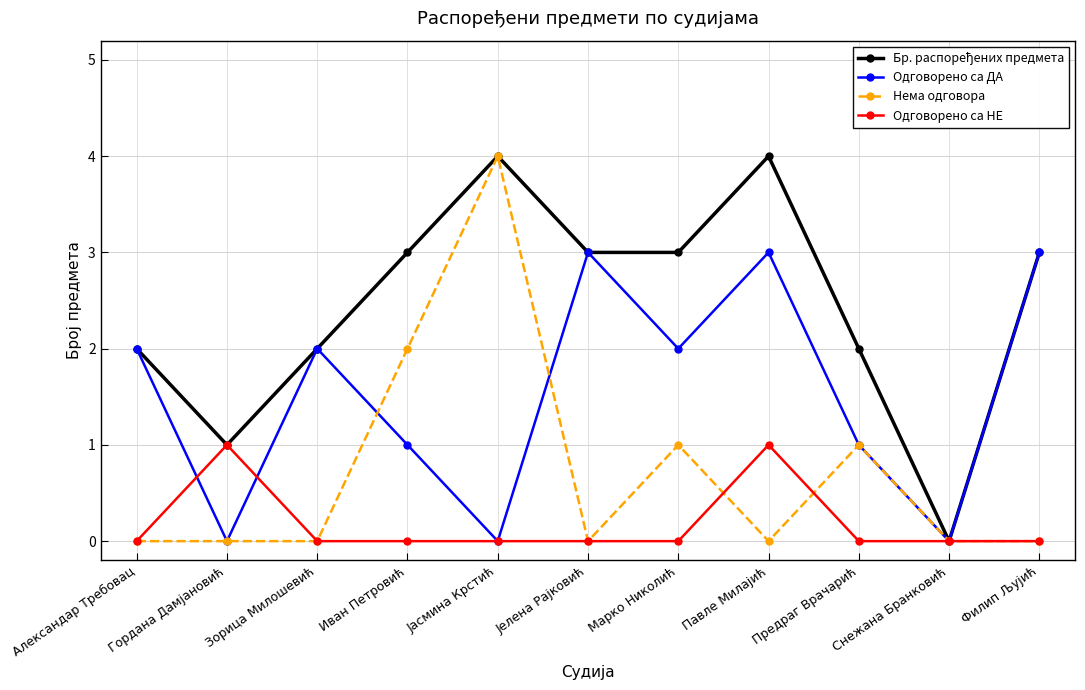

True or false: Нема одговора has a value of 3 at Павле Милајић.

False